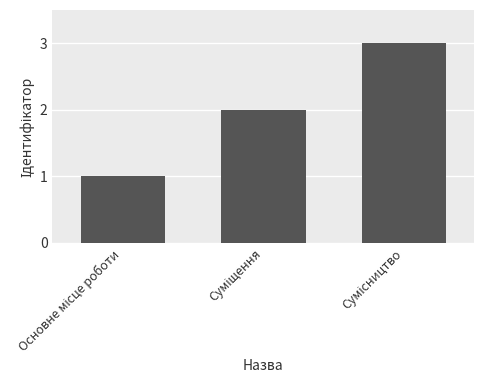

What is the maximum value shown in the chart?

3